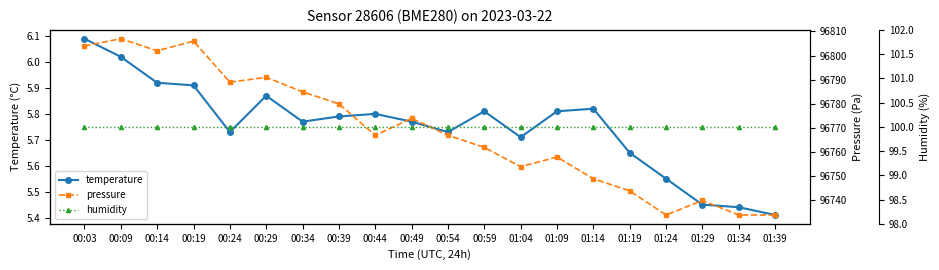

What is the maximum value for pressure?

96807.0